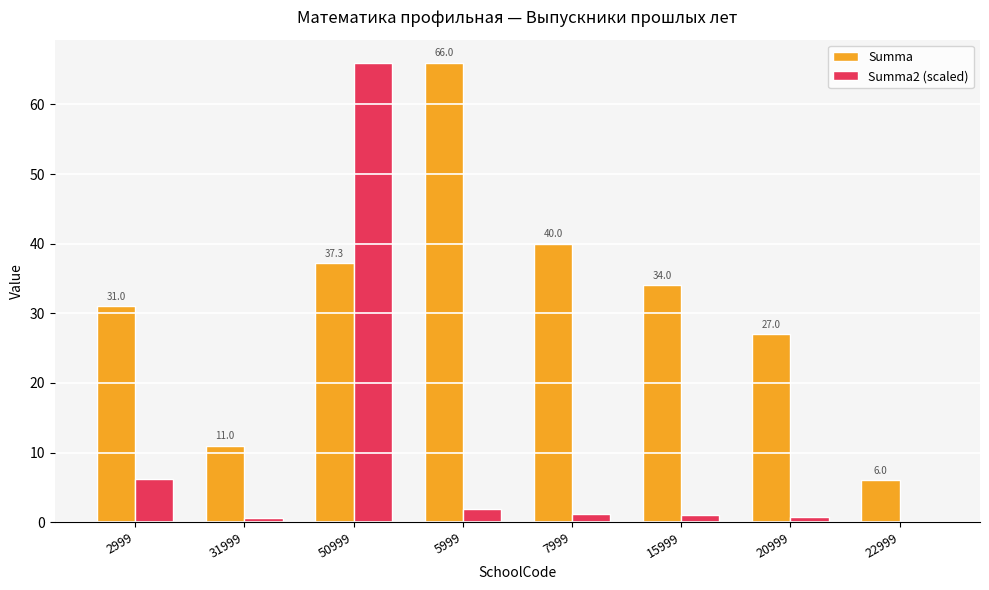

Which series changed the most between 2999 and 15999?

Summa2 (scaled)